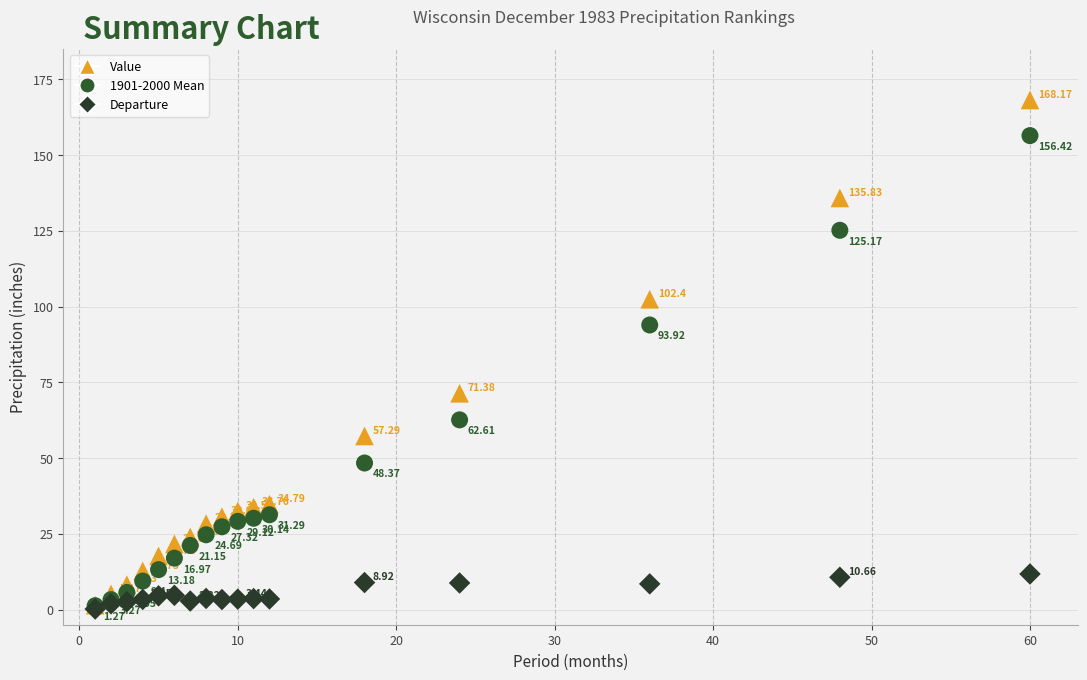

Which series has the widest spread of Y values?

Value